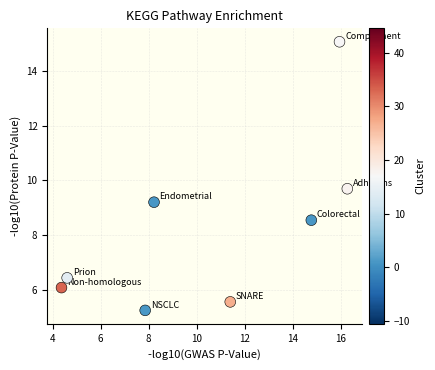

What Y value in the scatter plot is closest to 10?

9.7